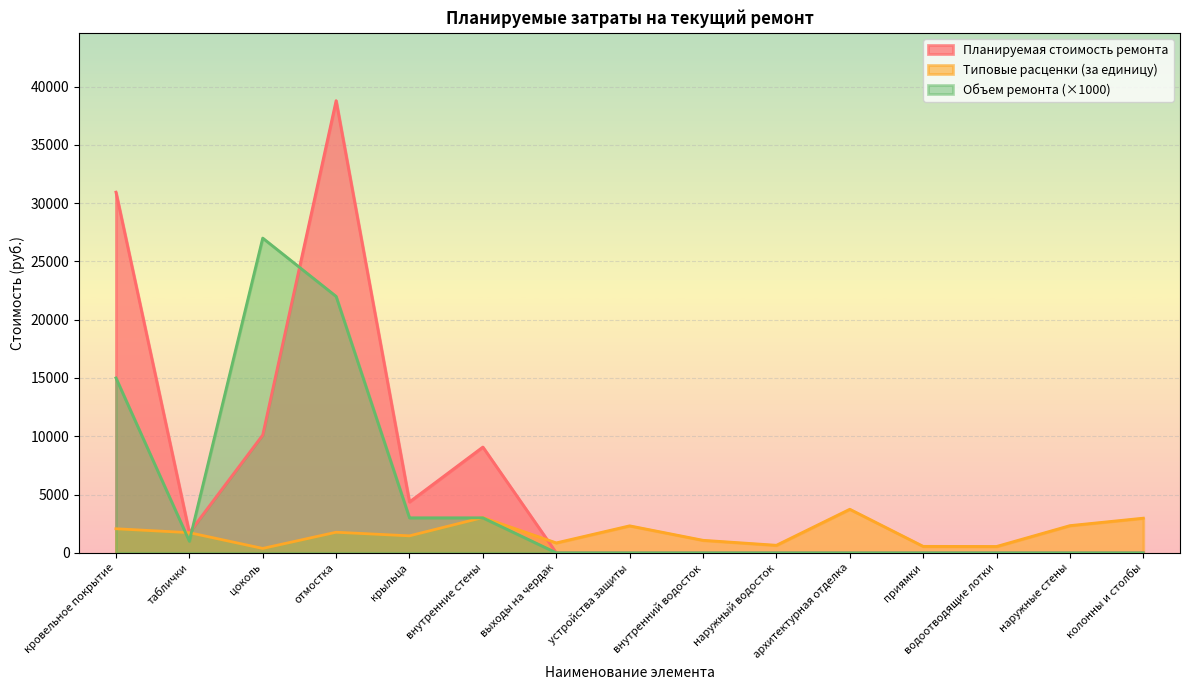

Reading left to right, list all the values displayed in this chart.

Планируемая стоимость ремонта: 30942.8	1727.4	10103.9	38790.6	4364.9	9073.3	0.0	0.0	0.0	0.0	0.0	0.0	0.0	0.0	0.0
Типовые расценки (за единицу): 2062.8	1727.4	374.2	1763.2	1455.0	3024.4	848.8	2313.3	1072.5	644.9	3735.1	552.6	541.4	2331.0	2971.8
Объем ремонта: 15000.0	1000.0	27000.0	22000.0	3000.0	3000.0	0.0	0.0	0.0	0.0	0.0	0.0	0.0	0.0	0.0